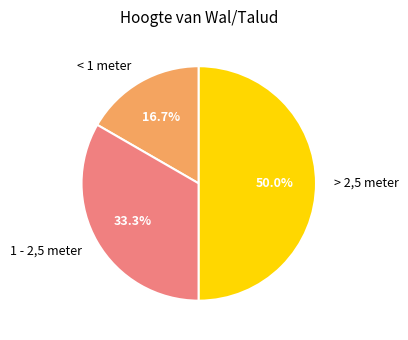

How many slices are in this pie chart?

3